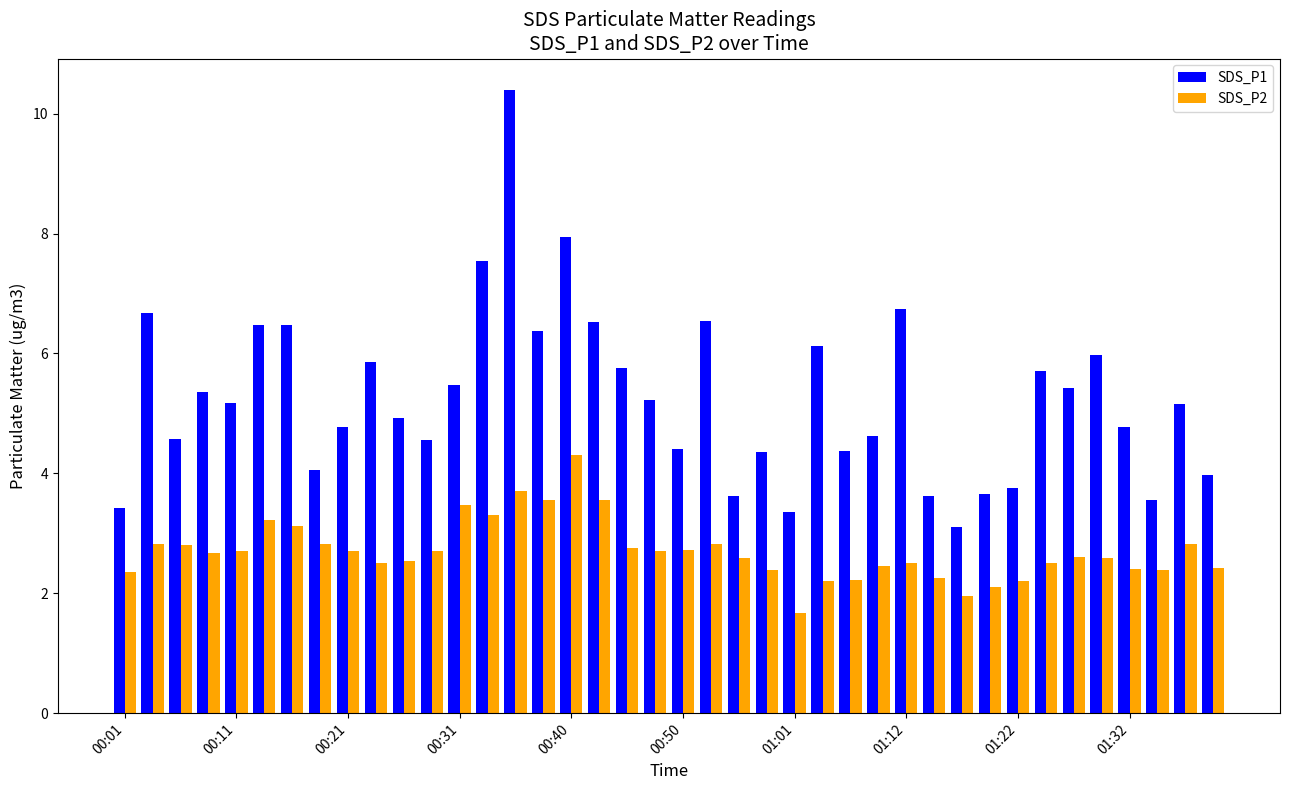

What is the value of the SDS_P1 bar at the 36th from the left?

6.0